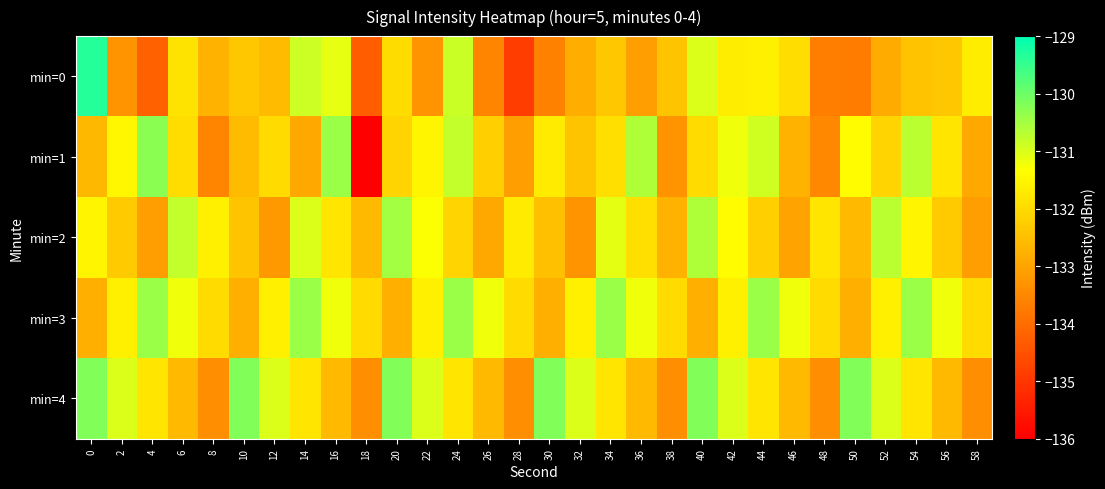

Which has a higher value, 58 or 46?

58